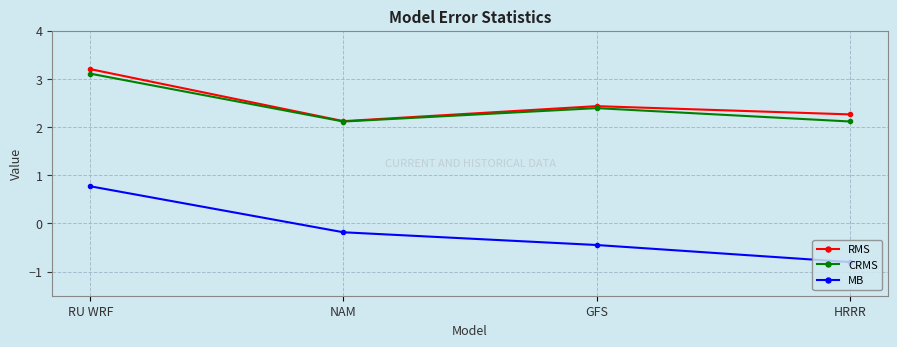

Between RU WRF and HRRR, which series saw the biggest shift?

MB